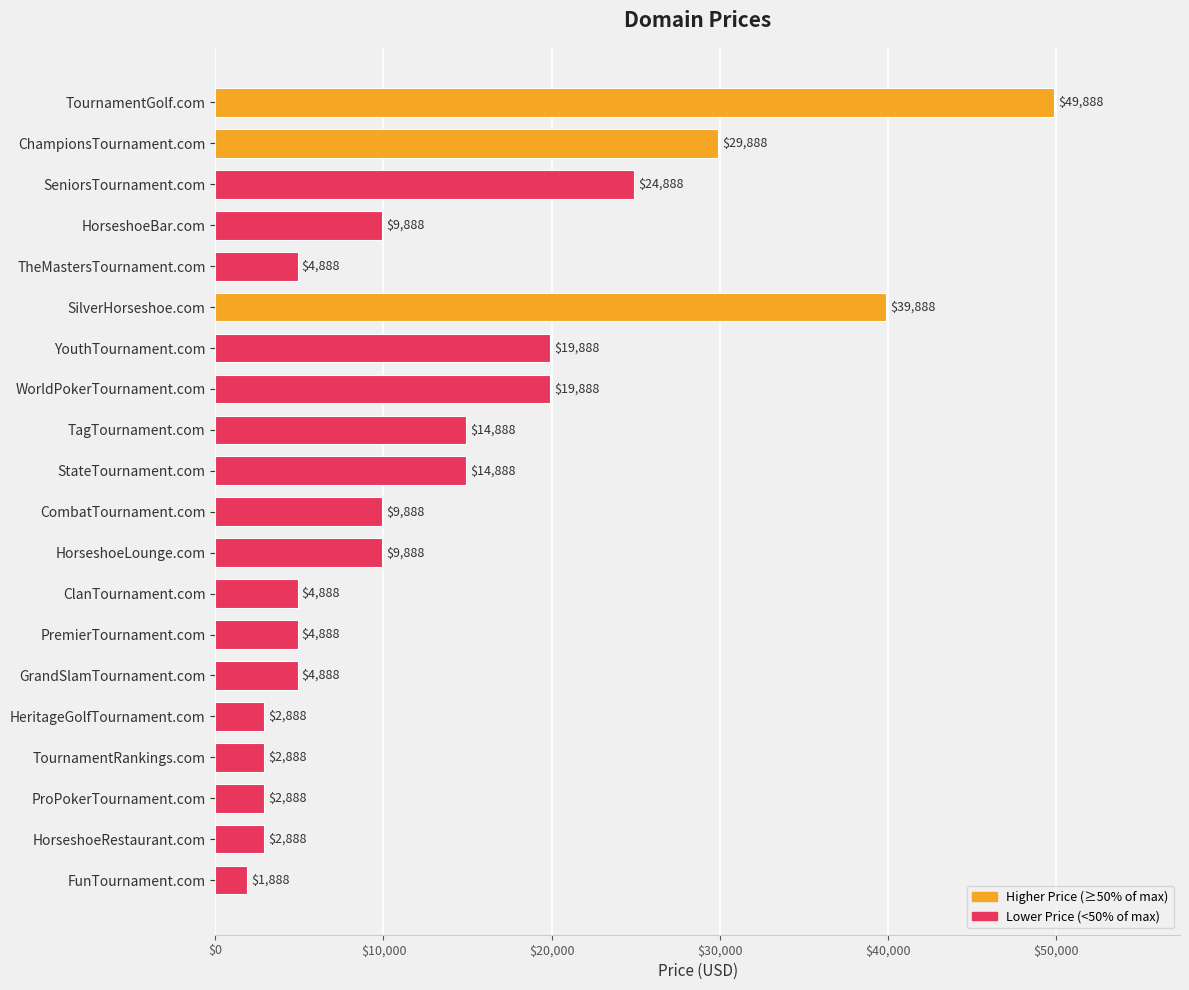

How many series are shown in this chart?

1